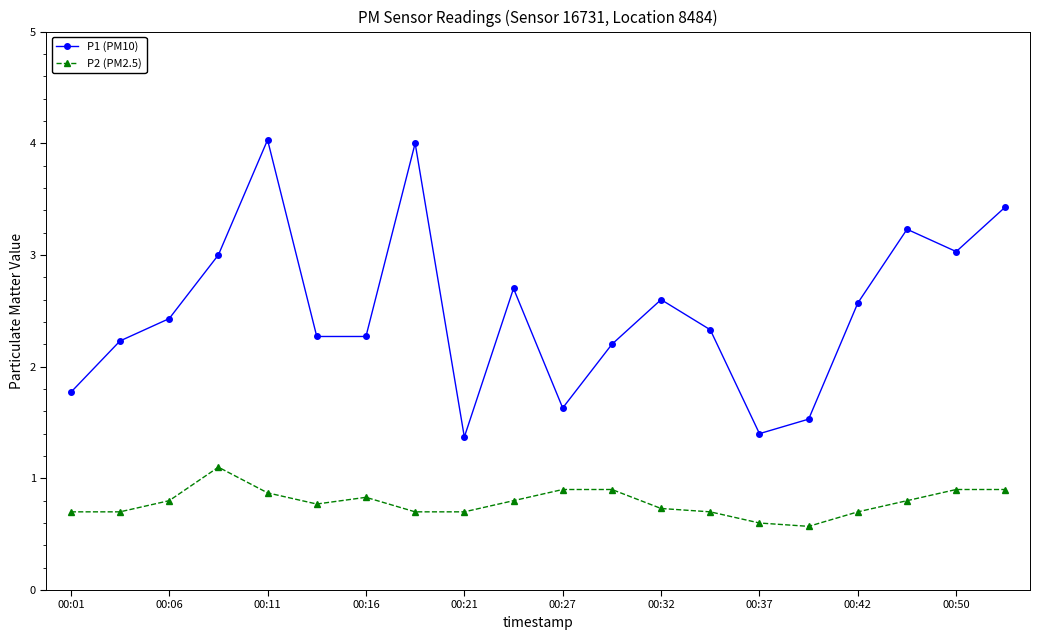

List the series in order of their overall mean, highest first.

P1 (PM10), P2 (PM2.5)